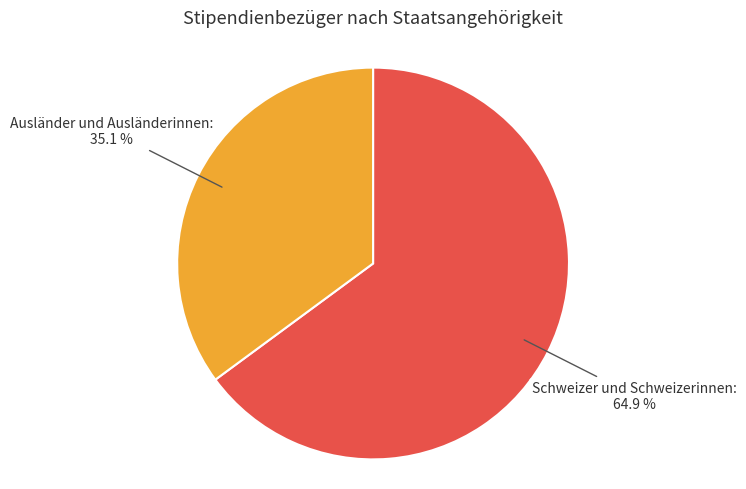

Is there any slice that represents more than half of the pie?

Yes